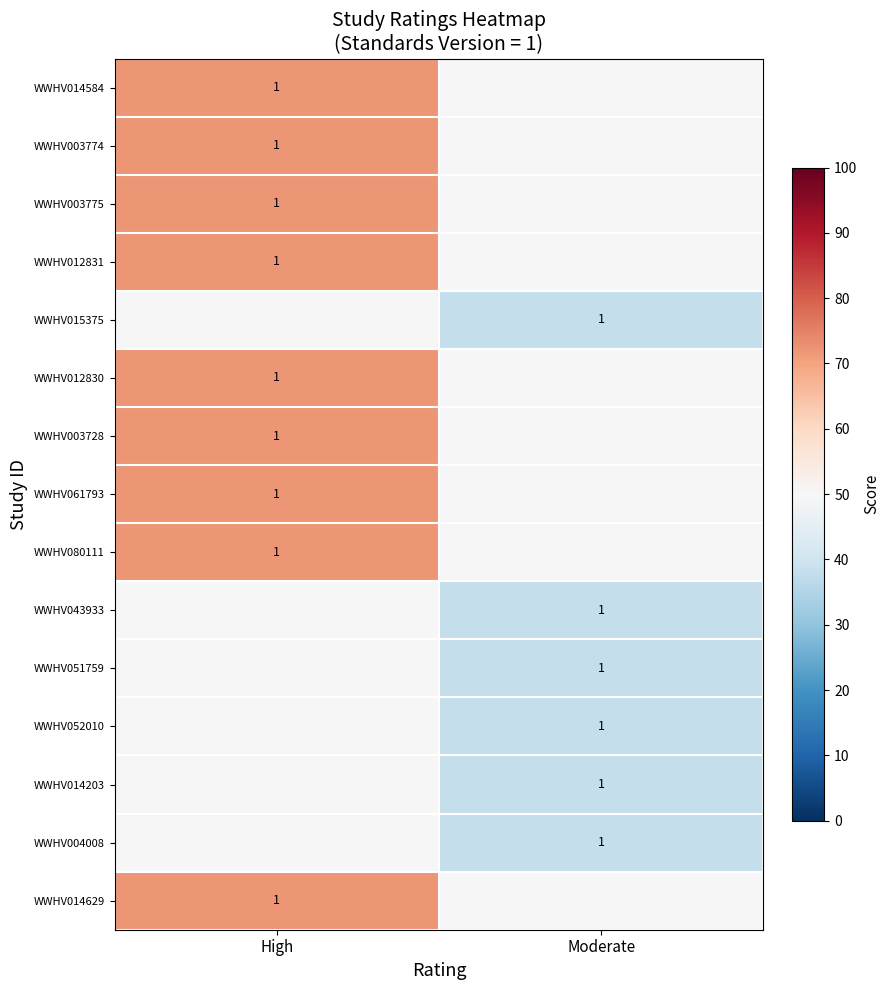

What is the total value across all series at High?

948